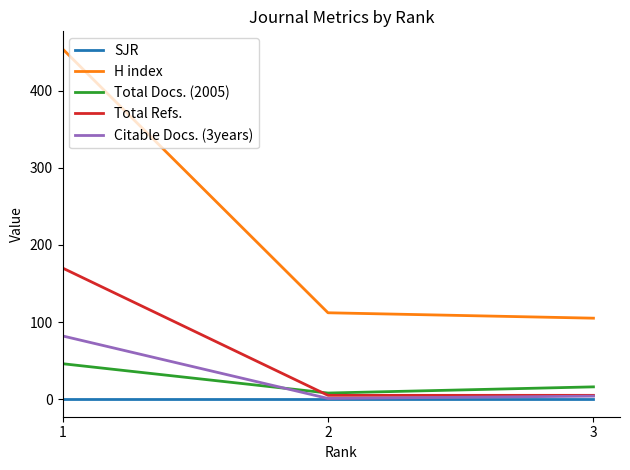

Where is Total Docs. (2005) nearest to the value 27?

3